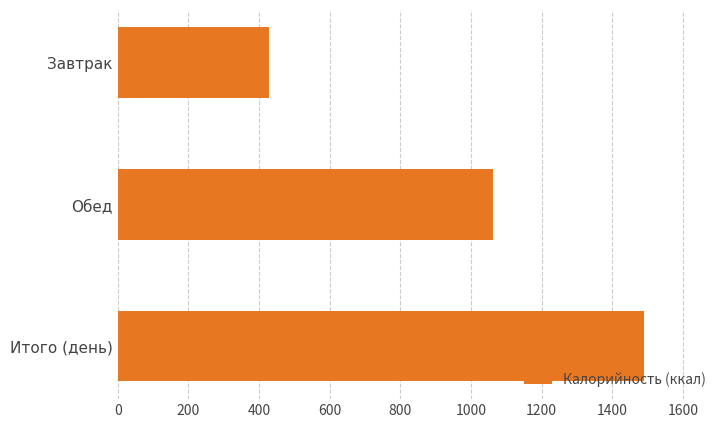

Does the chart contain stacked bars?

No